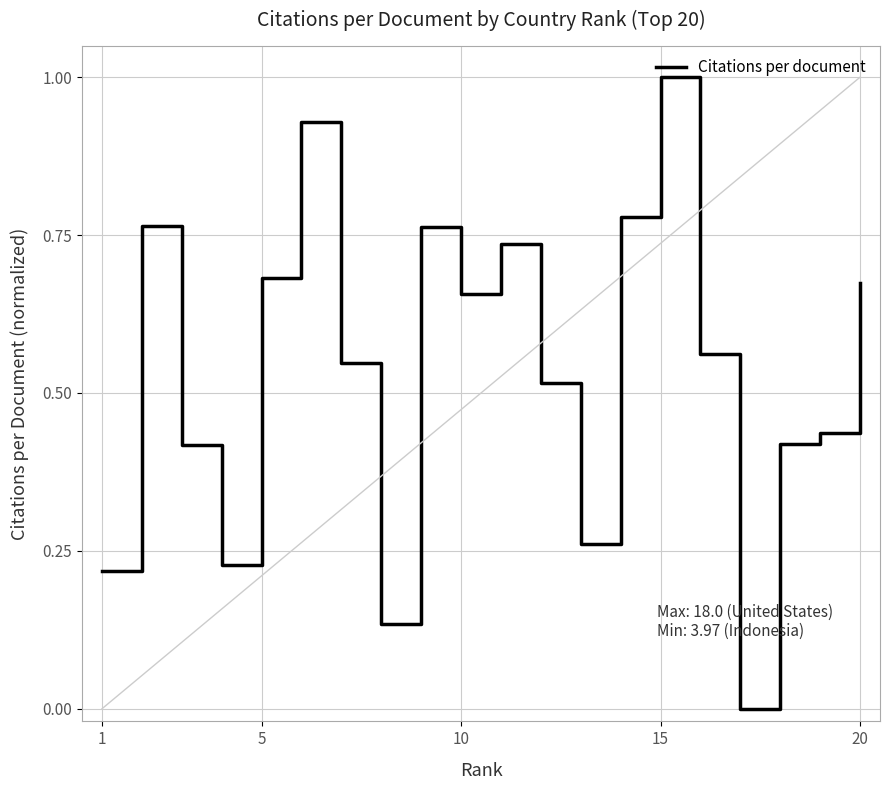

What is the difference between the maximum and minimum values?

1.0